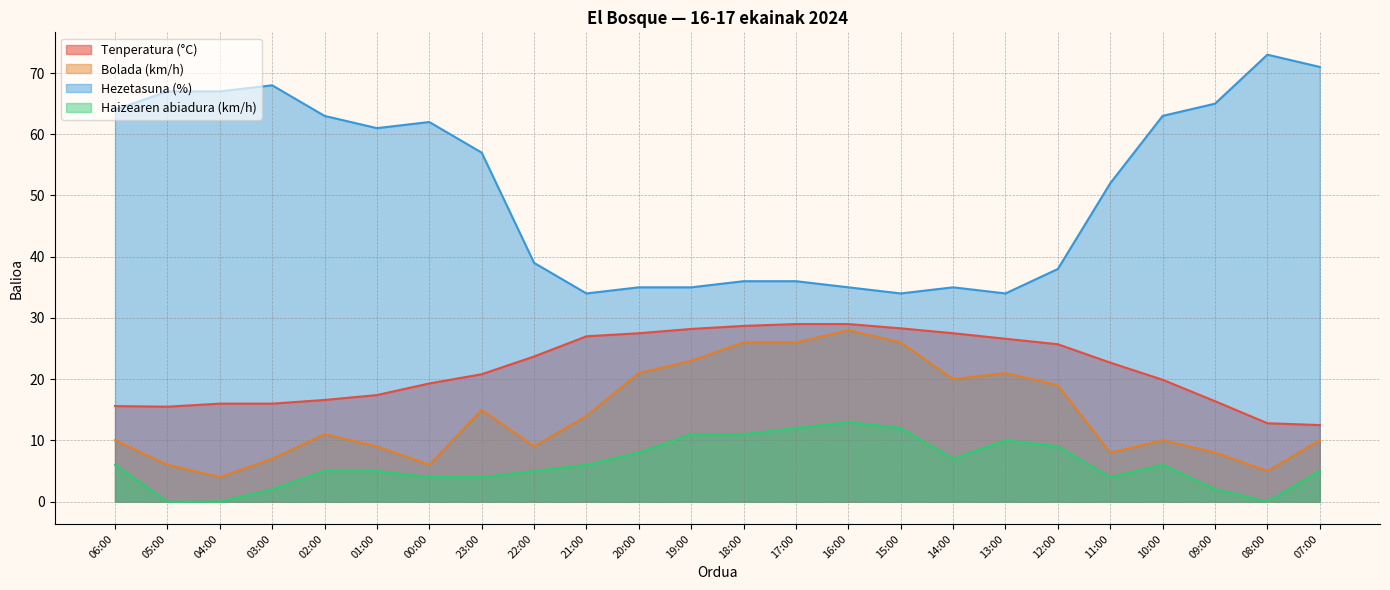

At which label does Hezetasuna (%) reach its minimum?

21:00